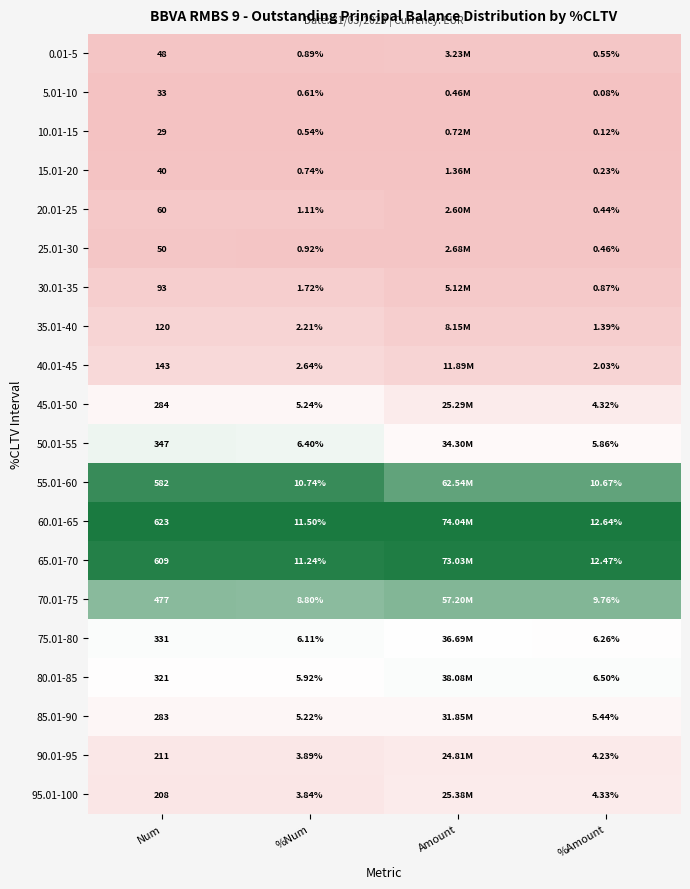

At how many categories does at least one series exceed 0?

4